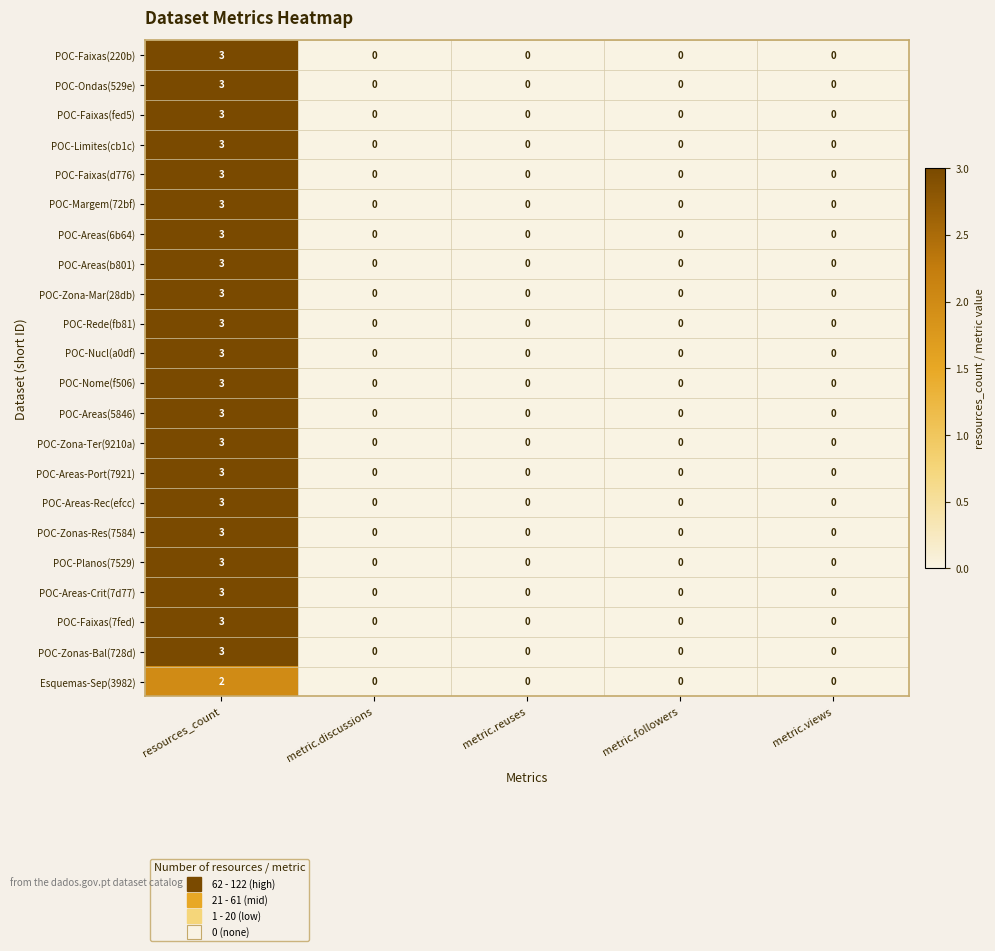

At which category is the sum across all series the highest?

resources_count